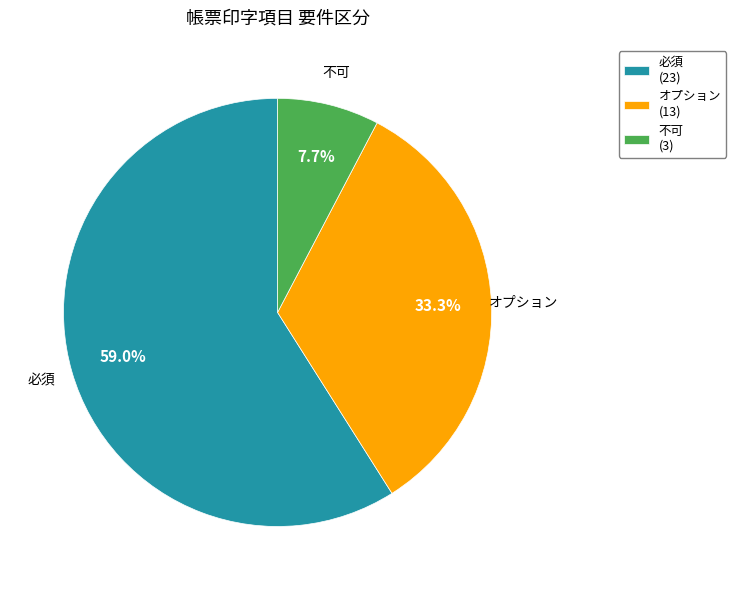

What is the ratio of the value at 不可 to the value at 必須?

0.1